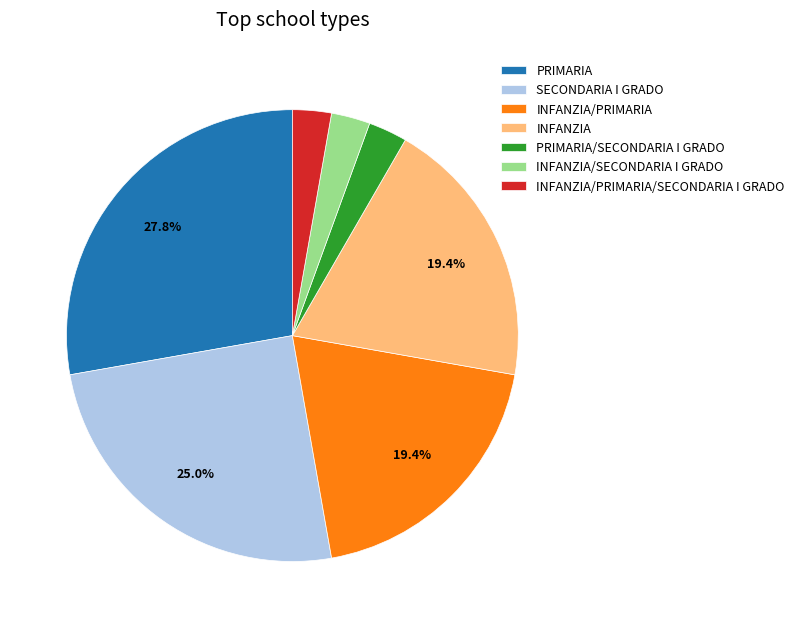

Between INFANZIA/PRIMARIA and SECONDARIA I GRADO, which is larger?

SECONDARIA I GRADO